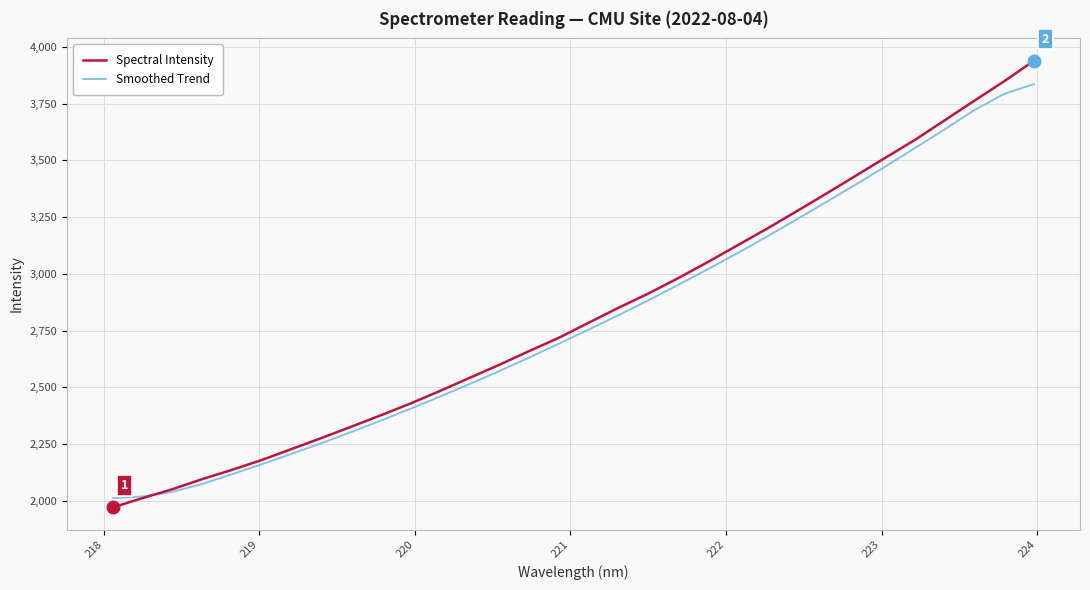

List the series in order of their peak value, lowest first.

Smoothed Trend, Spectral Intensity